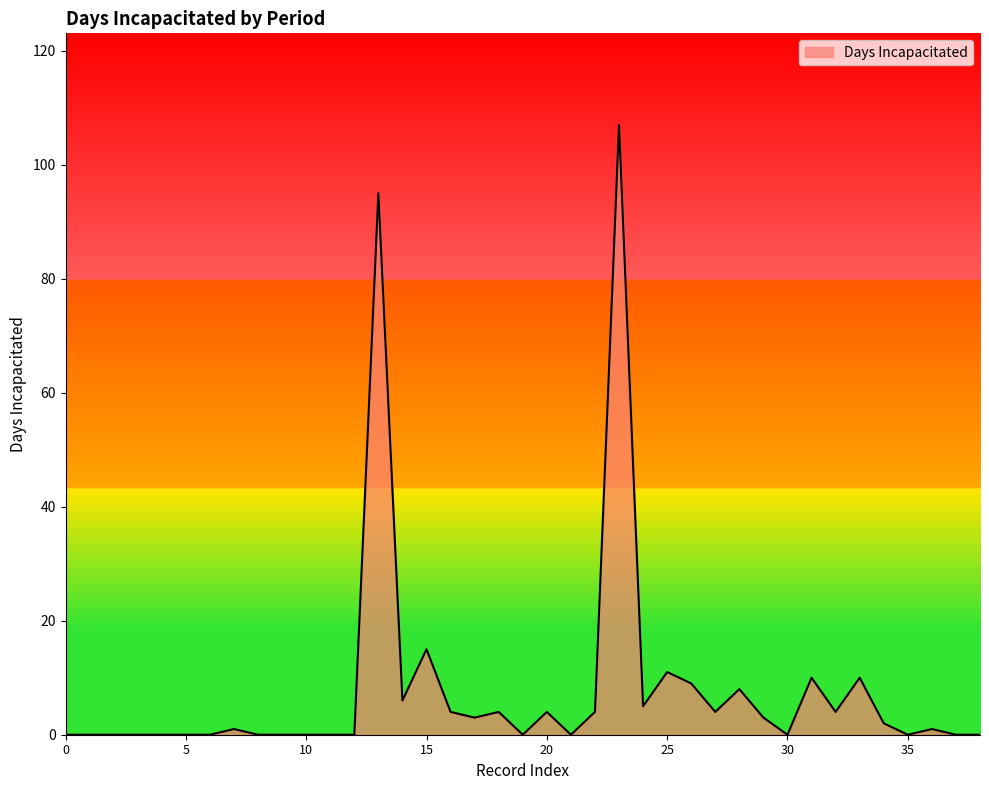

What is the difference between the maximum and minimum values?

107